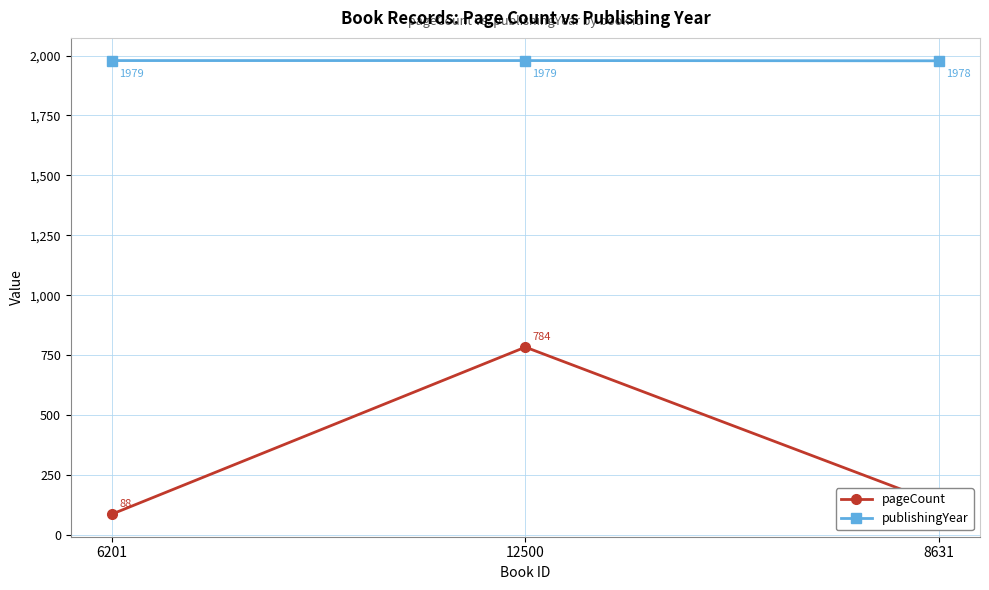

What is the difference between the highest and lowest values at 6201?

1891